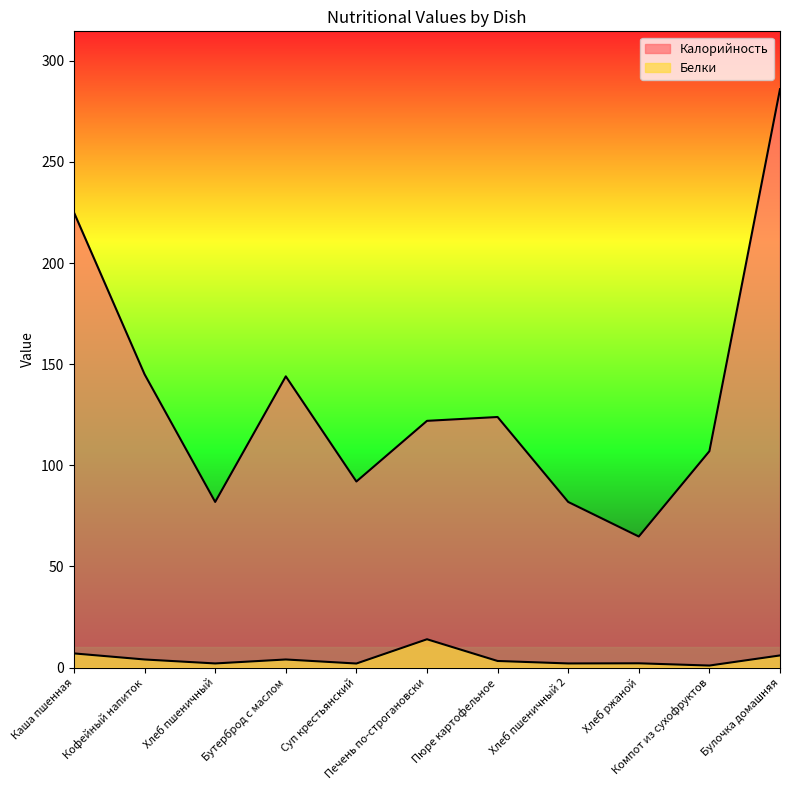

True or false: Калорийность has more than 2 points higher than both neighbors.

False